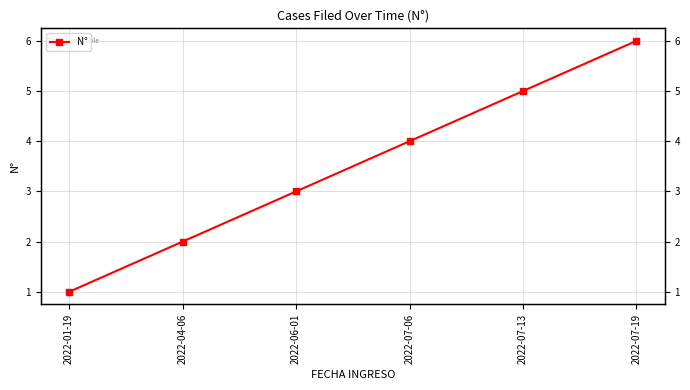

The chart shows a value of 3 at 2022-06-01. True or false?

True